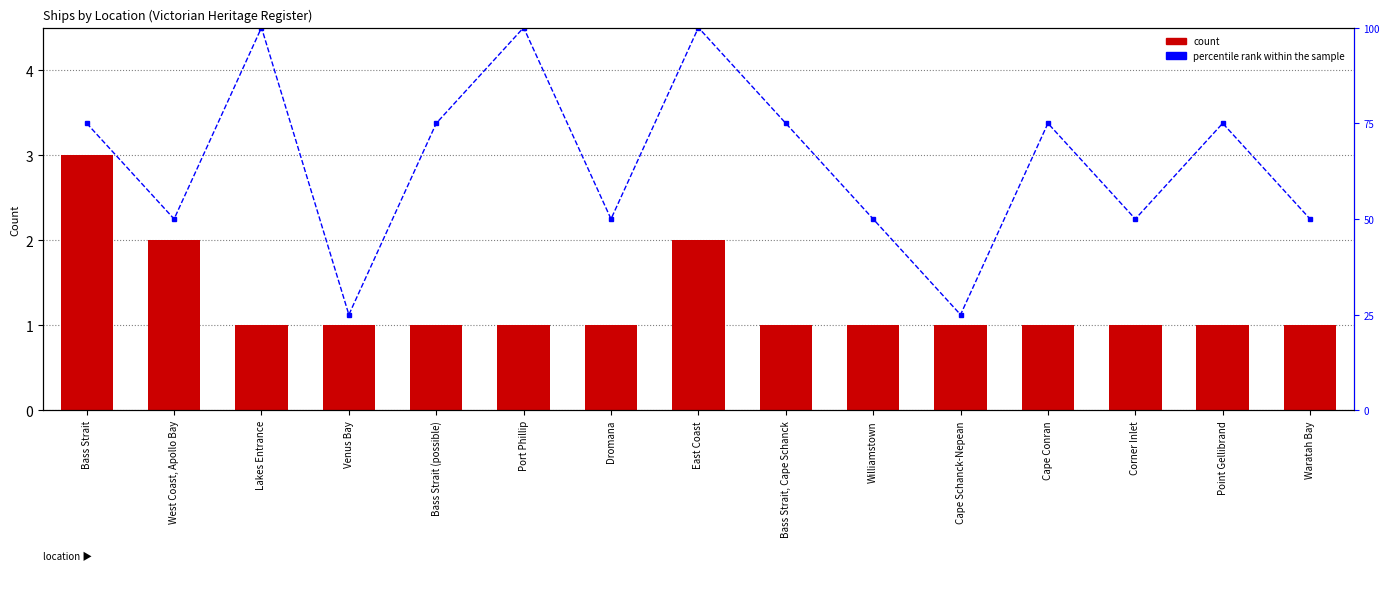

At Waratah Bay, list the series in order from largest to smallest.

percentile rank within the sample, count